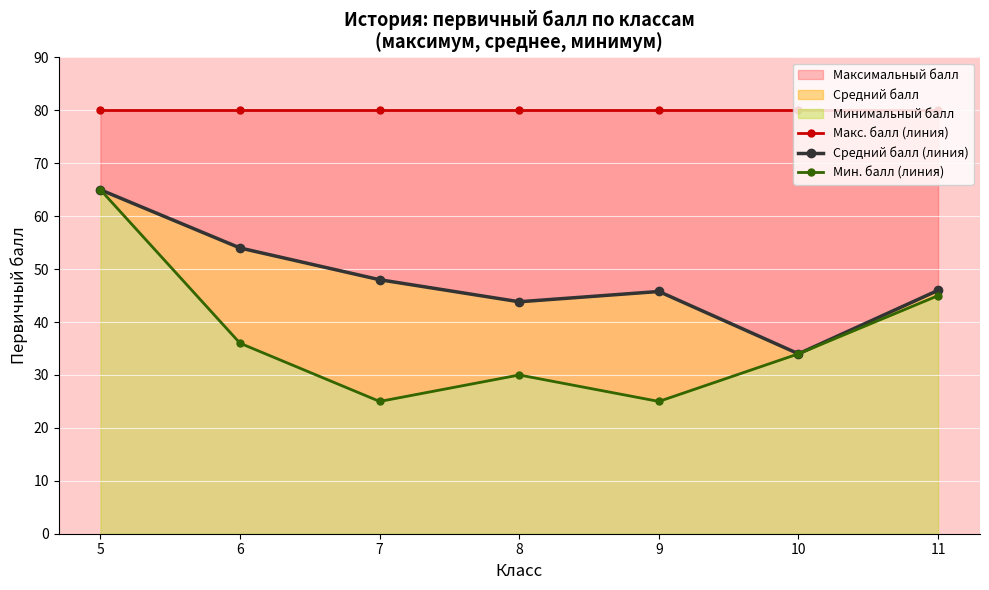

True or false: Мин. балл (линия) and Макс. балл (линия) cross at least once.

False